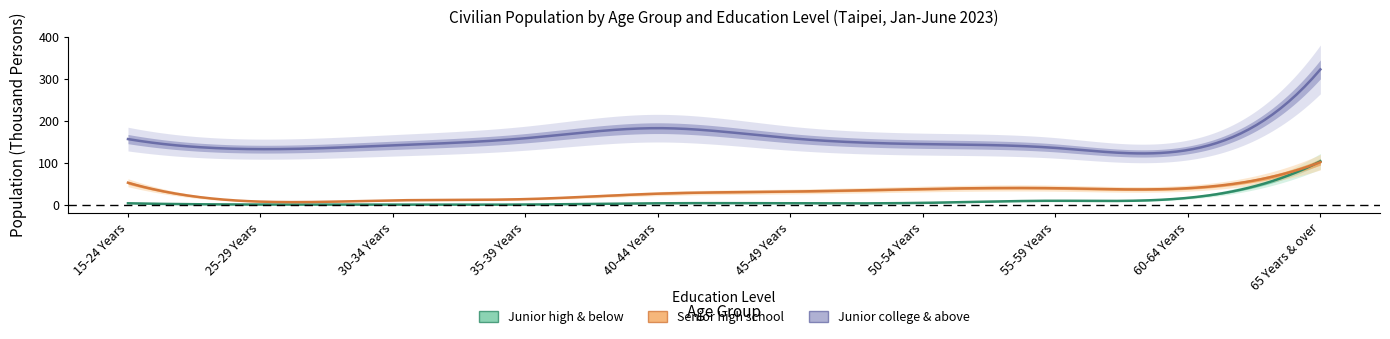

What is the maximum value shown in the chart?

323